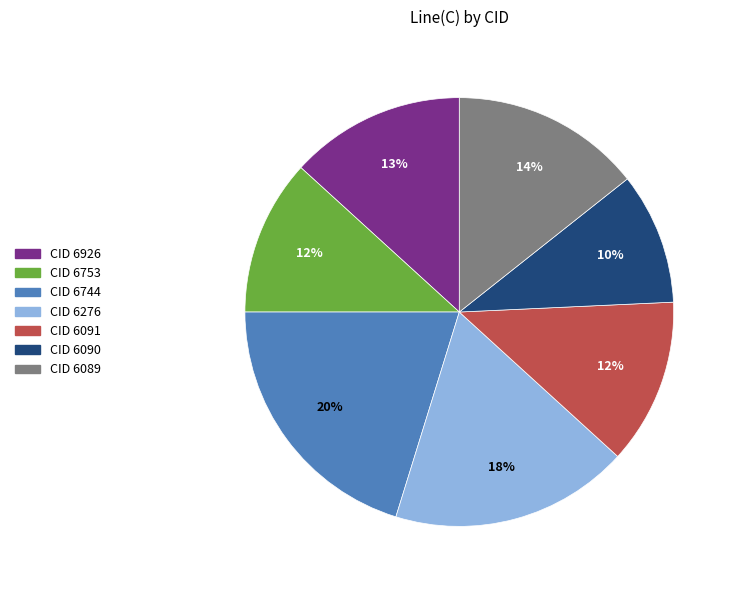

What is the smallest slice in the pie chart?

CID 6090